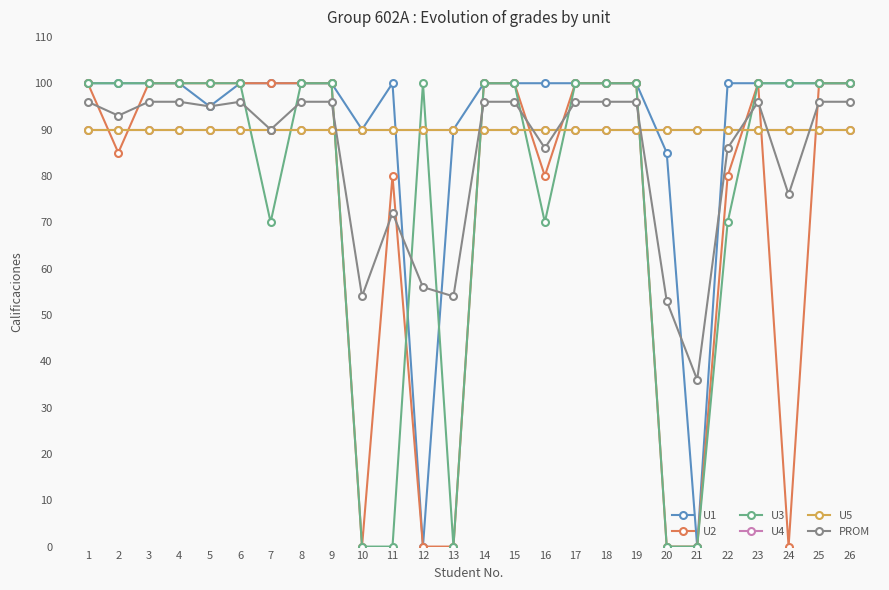

What is the average value of the PROM series?

84